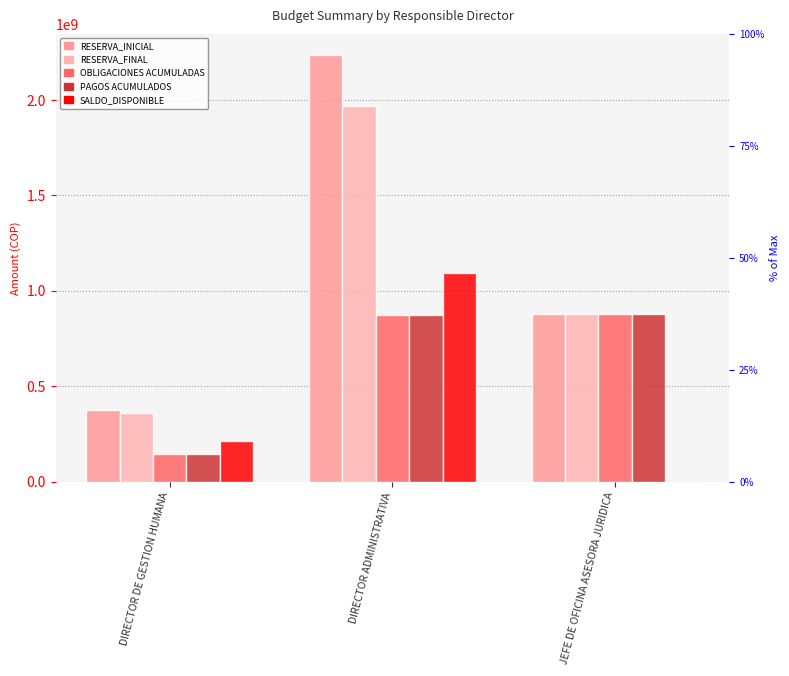

How many bars are there in each group?

5